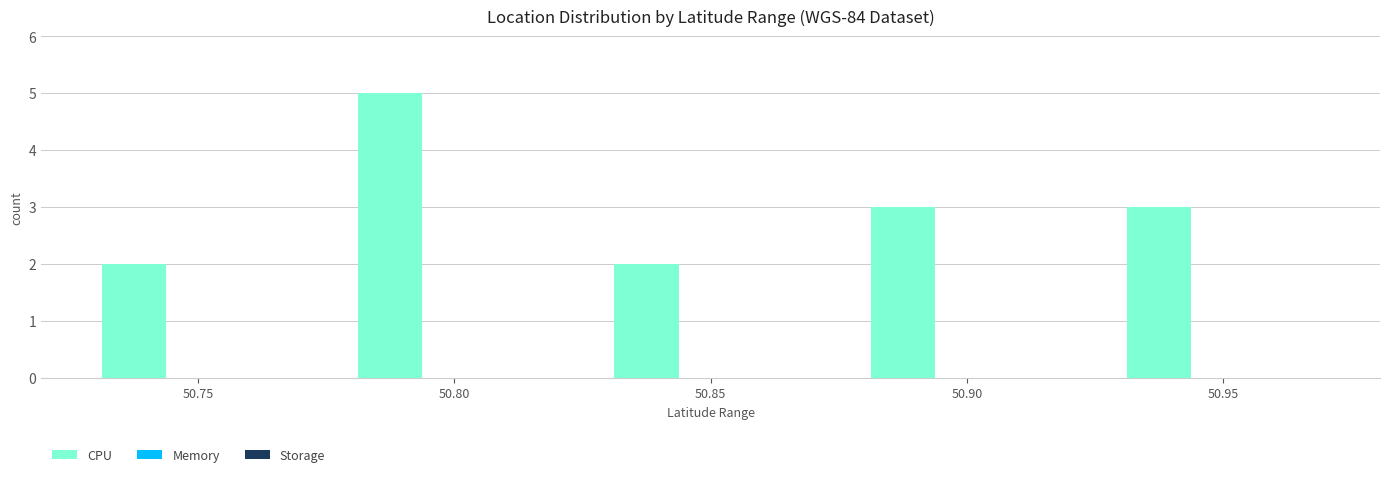

What value does the data have at 50.80?

5